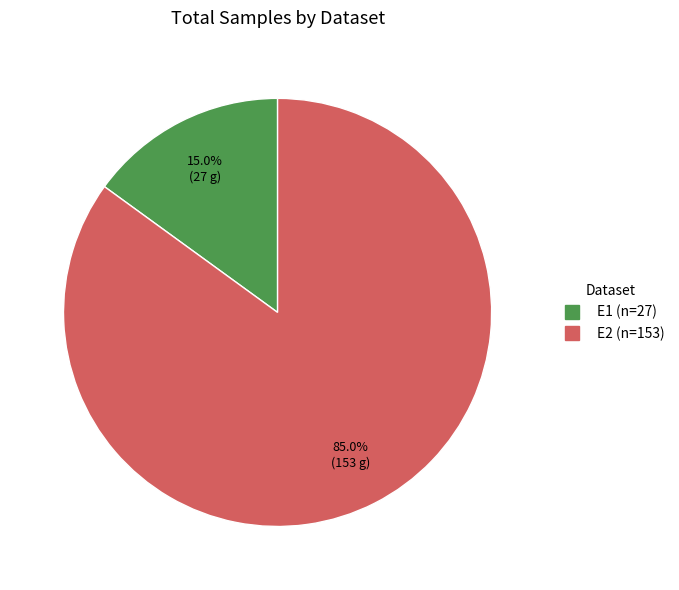

Which category has the smallest portion of the pie?

E1